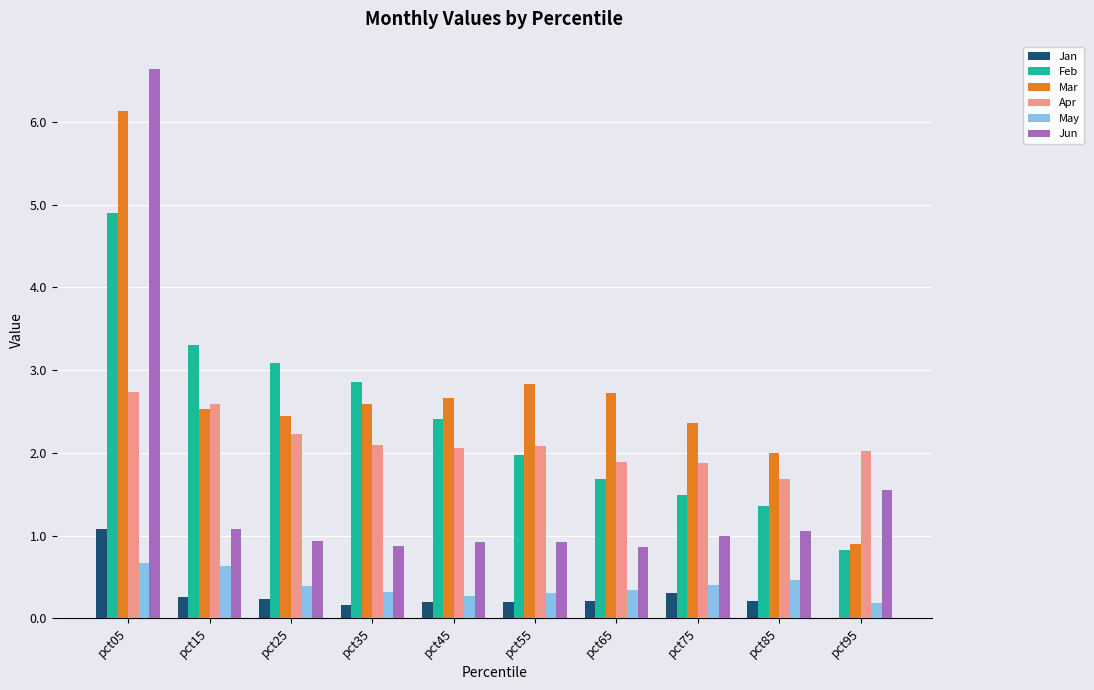

Is it true that Mar equals 1.3 at pct85?

False